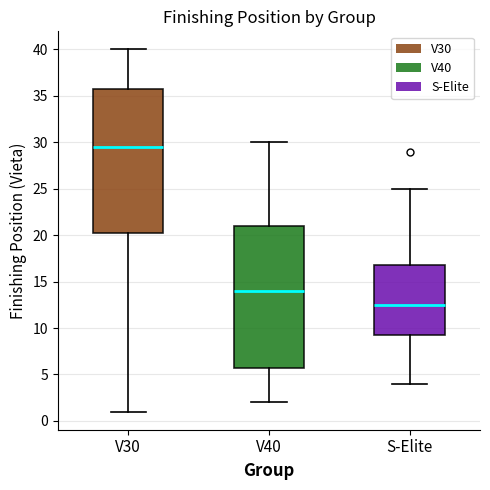

Reading left to right, read every box against the y-axis: the position of its median line, the range the box covers, and the ends of its whiskers. The values are not printed on the chart, so give them approximately, as read against the axis.

V30: median 29.5, box 20.5 to 36.0, whiskers 1.0 to 40.0
V40: median 14.0, box 6.0 to 21.0, whiskers 2.0 to 30.0
S-Elite: median 12.5, box 9.5 to 17.0, whiskers 4.0 to 25.0